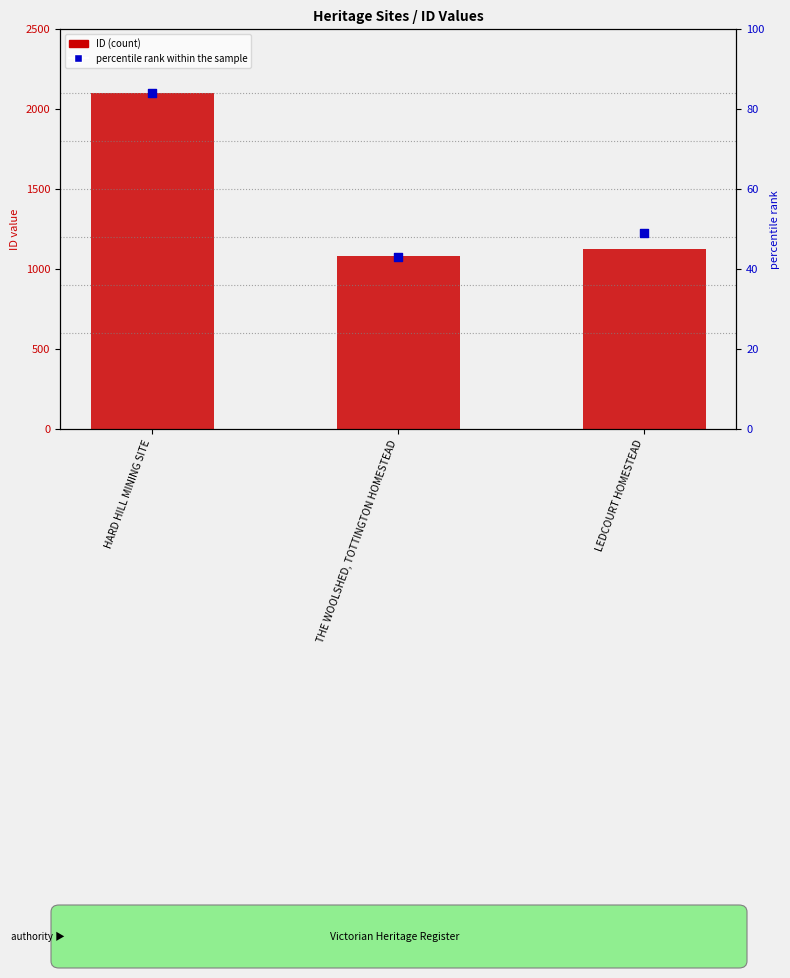

Which series contains the lowest Y value?

percentile rank within the sample